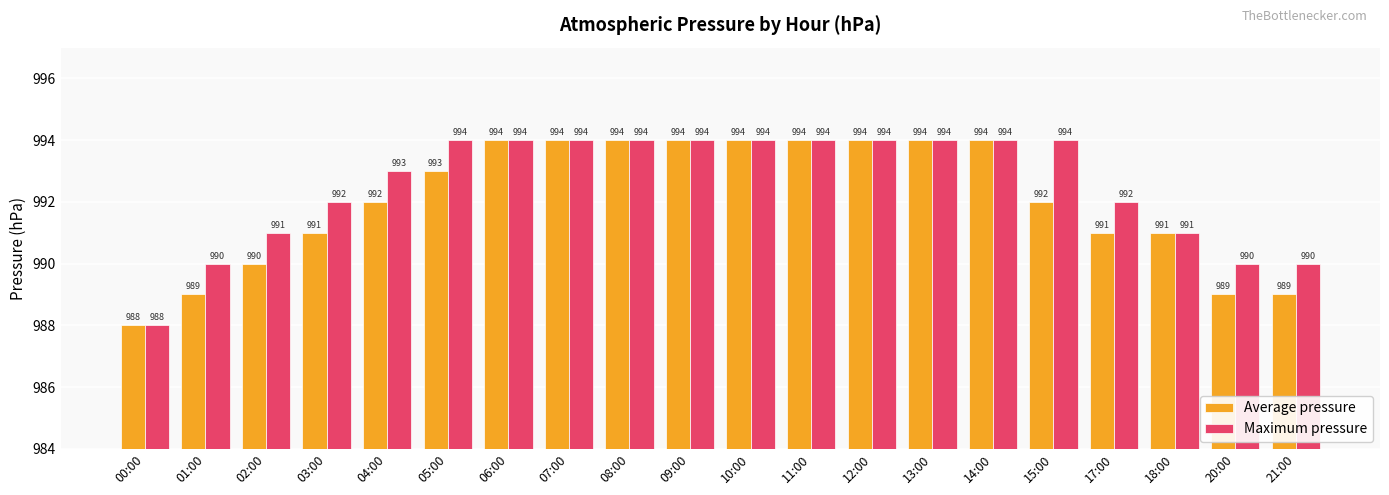

How many groups of bars are there?

20